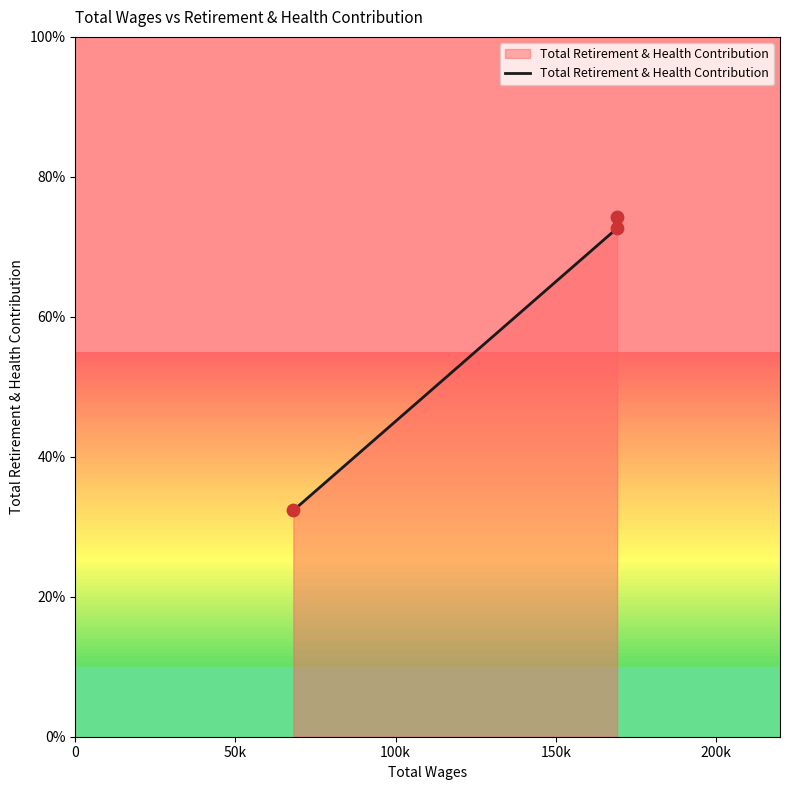

Which has a higher value, 0 or 100k?

100k